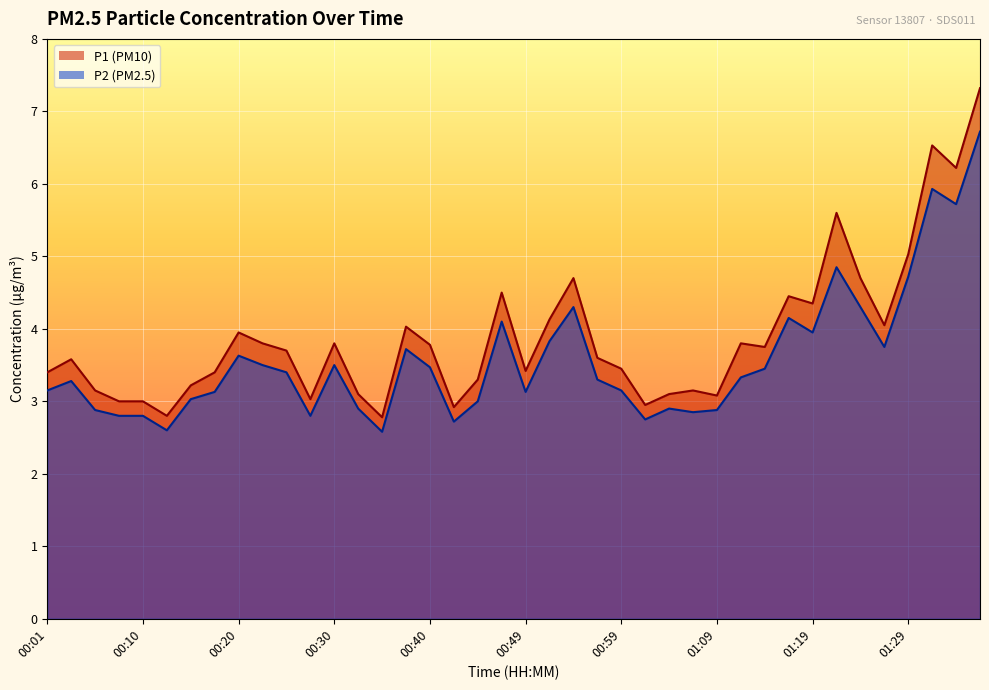

What is the label of the 31st point from the left?

01:14